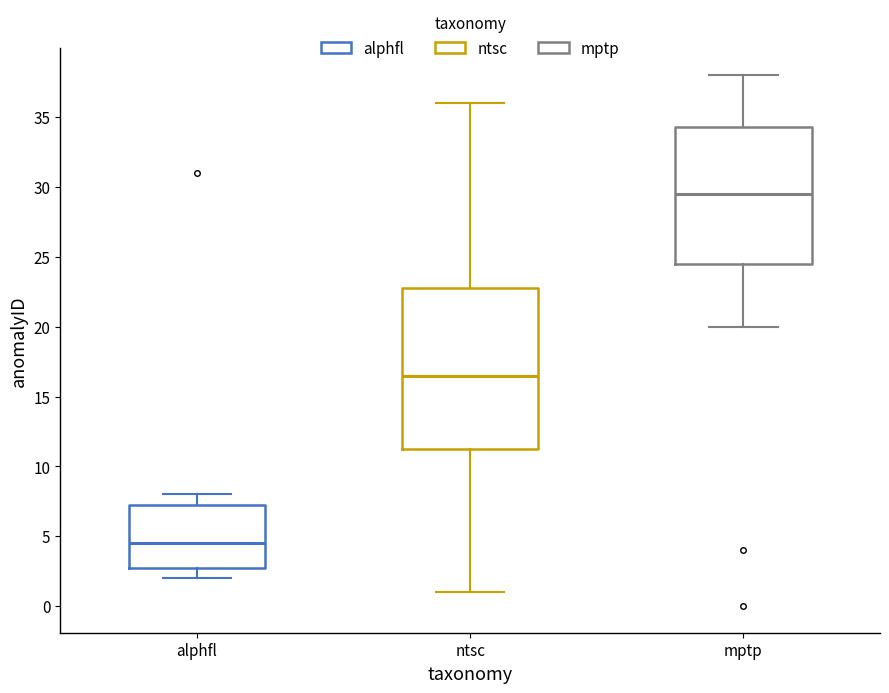

Which box's median line is the lowest?

alphfl